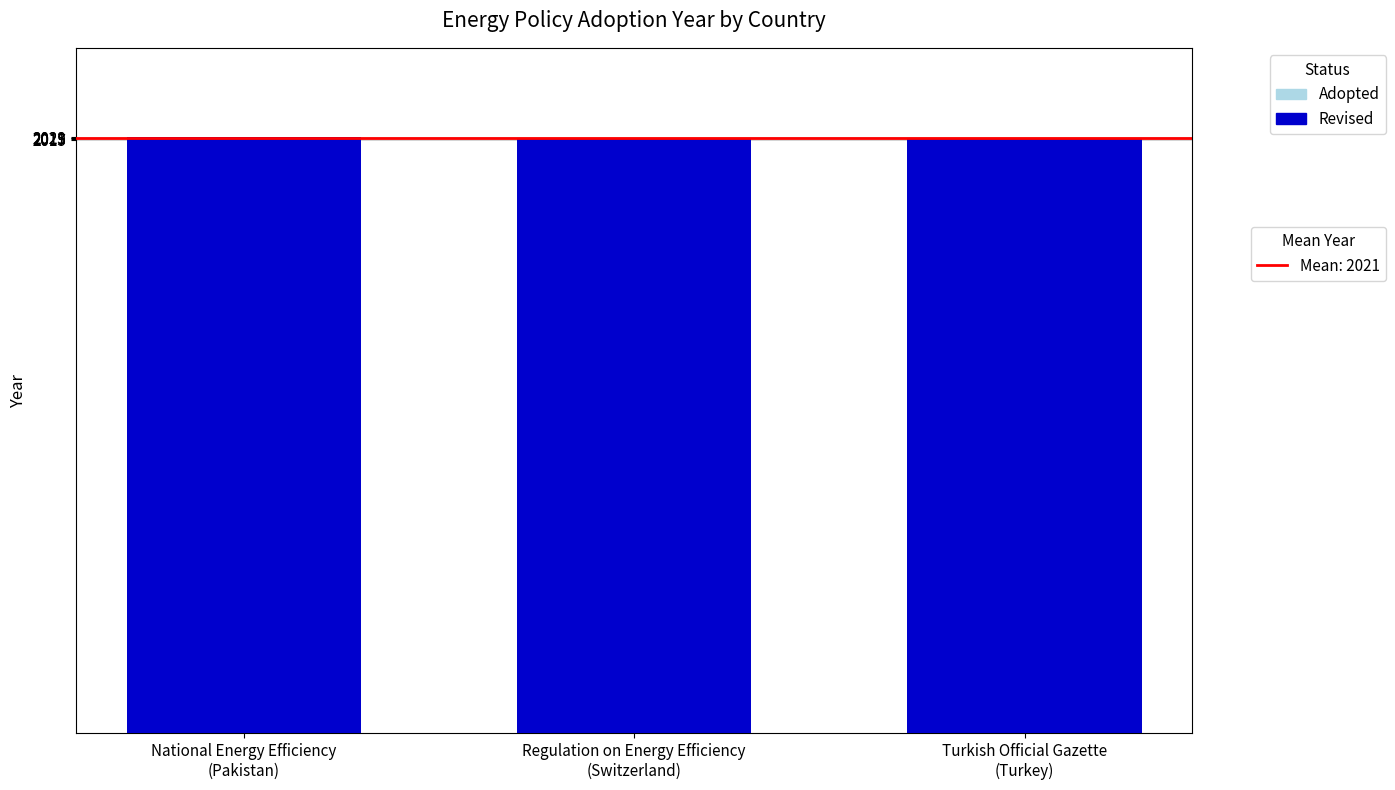

Between National Energy Efficiency
(Pakistan) and Regulation on Energy Efficiency
(Switzerland), which series saw the biggest shift?

Adopted Year